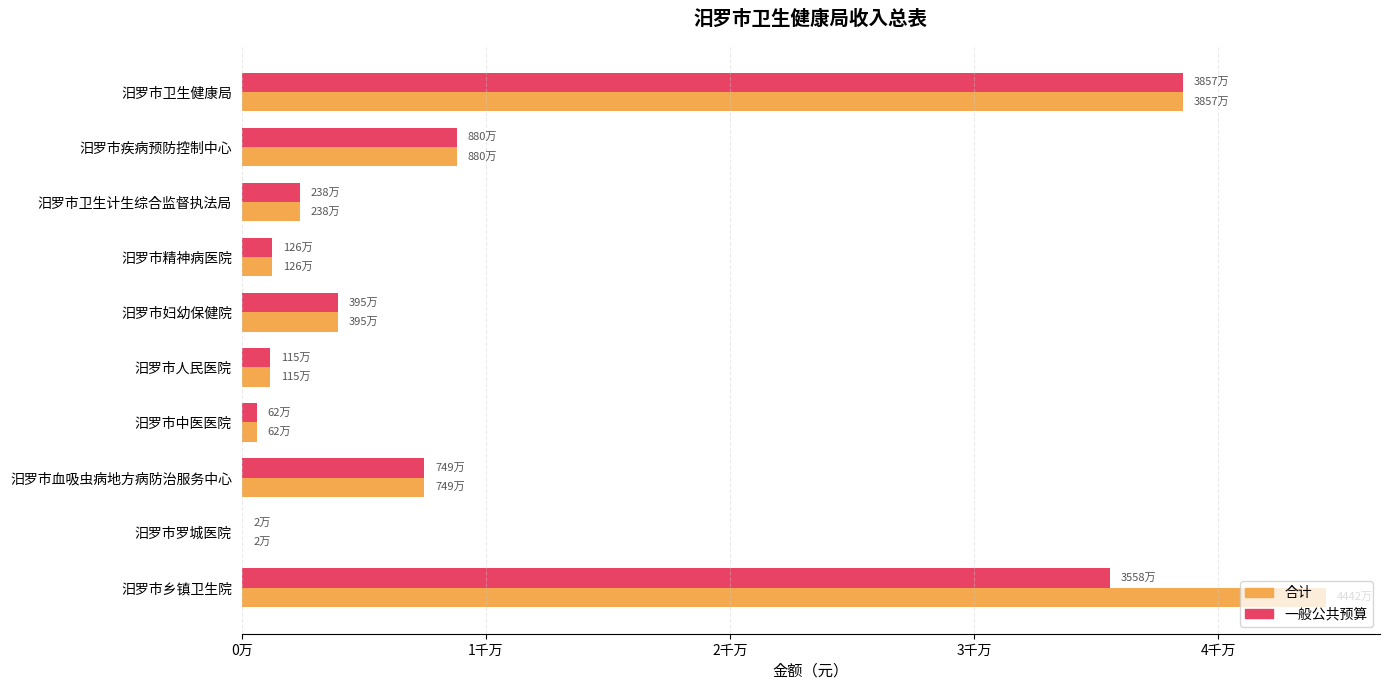

List the series in order of their peak value, lowest first.

一般公共预算, 合计